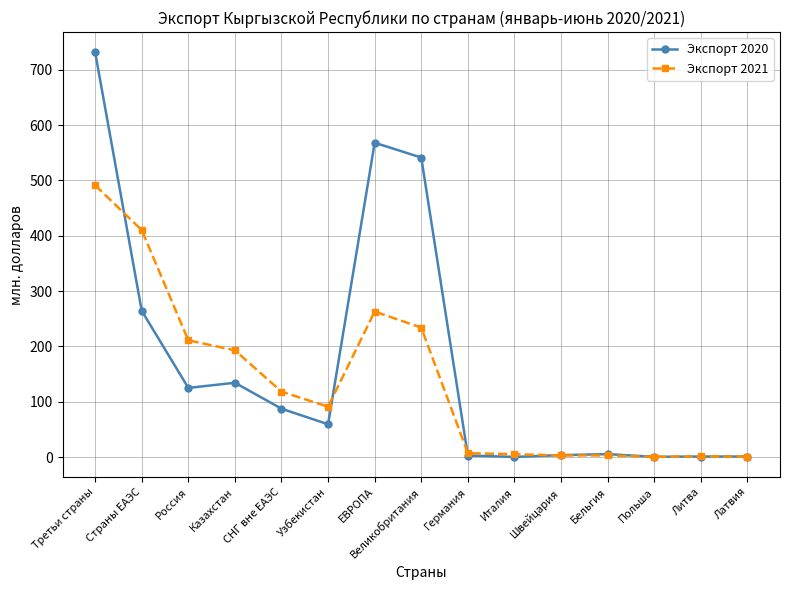

Where does the Экспорт 2020 series first go above 59?

Третьи страны